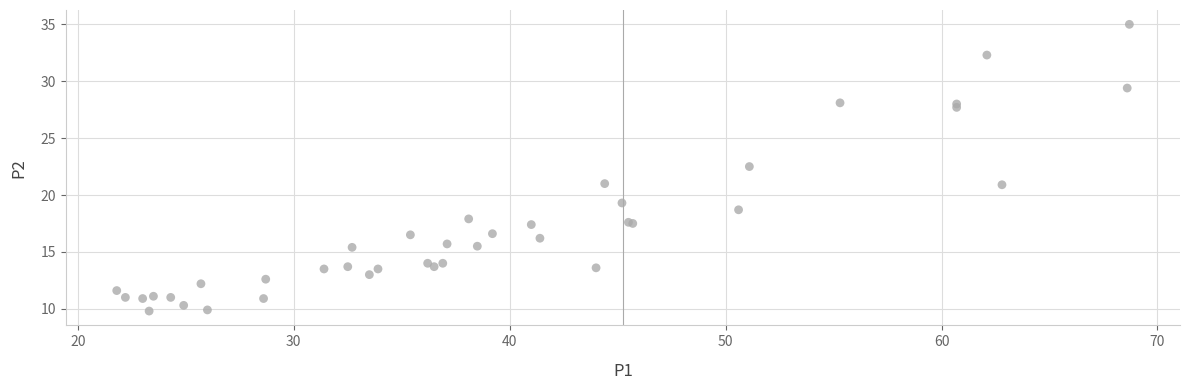

What Y value in the scatter plot is closest to 22?

22.5